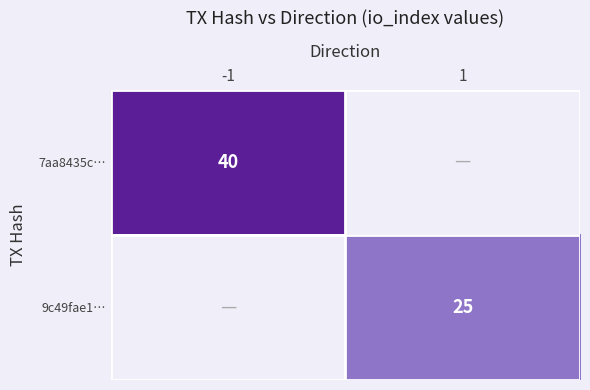

How many data points does each series have?

2